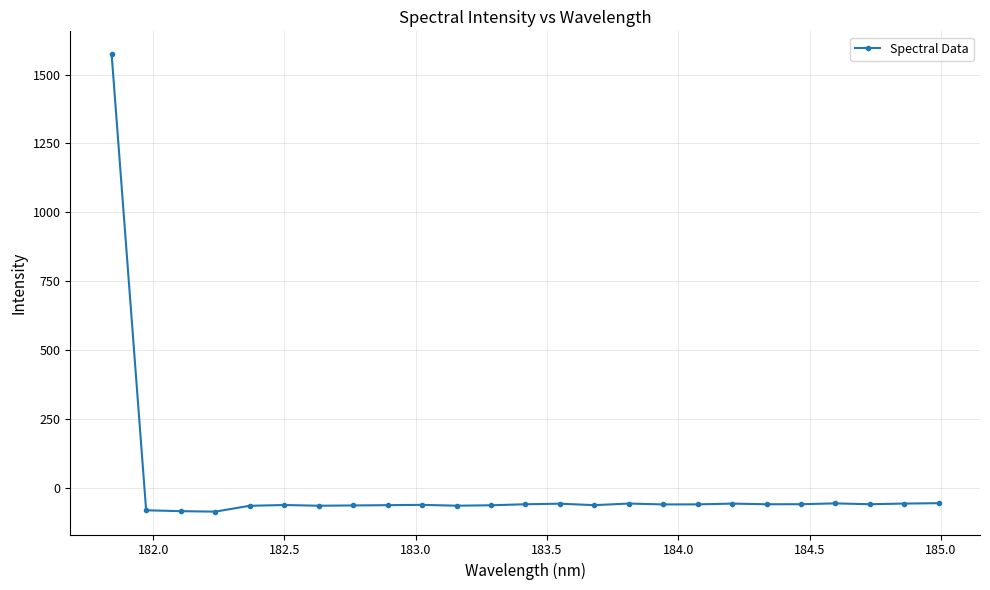

What is the difference between the maximum and second lowest values?

1656.9